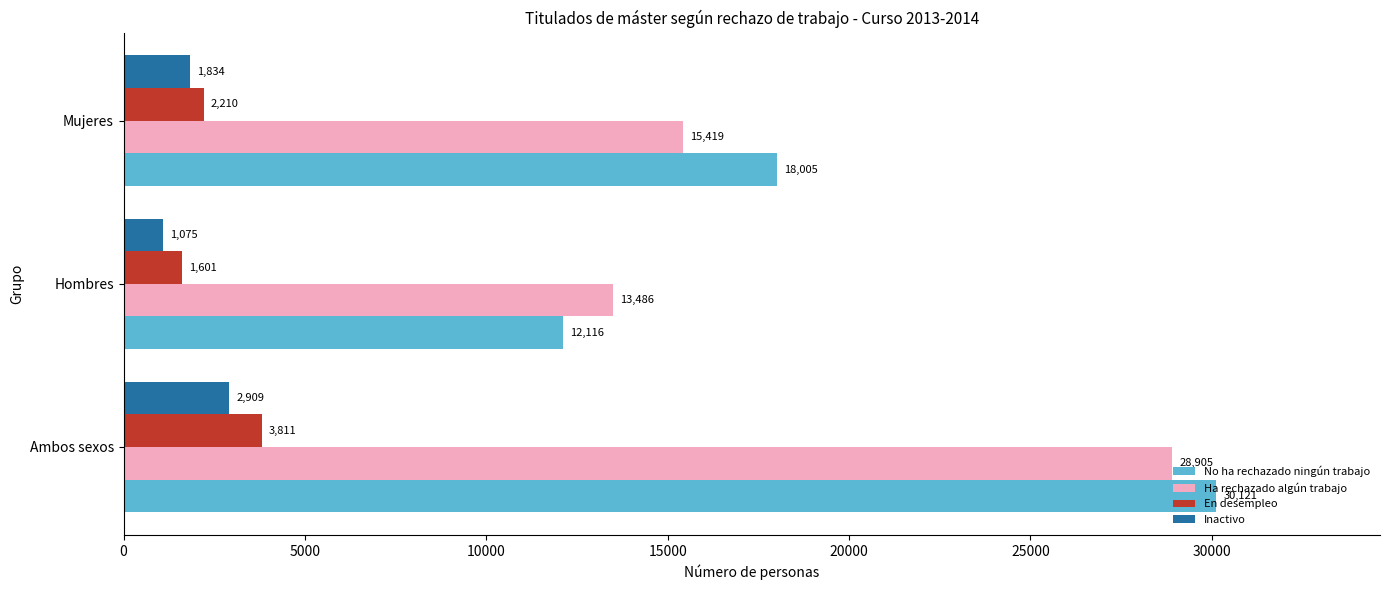

What is the lowest value of the Ha rechazado algún trabajo series?

13486